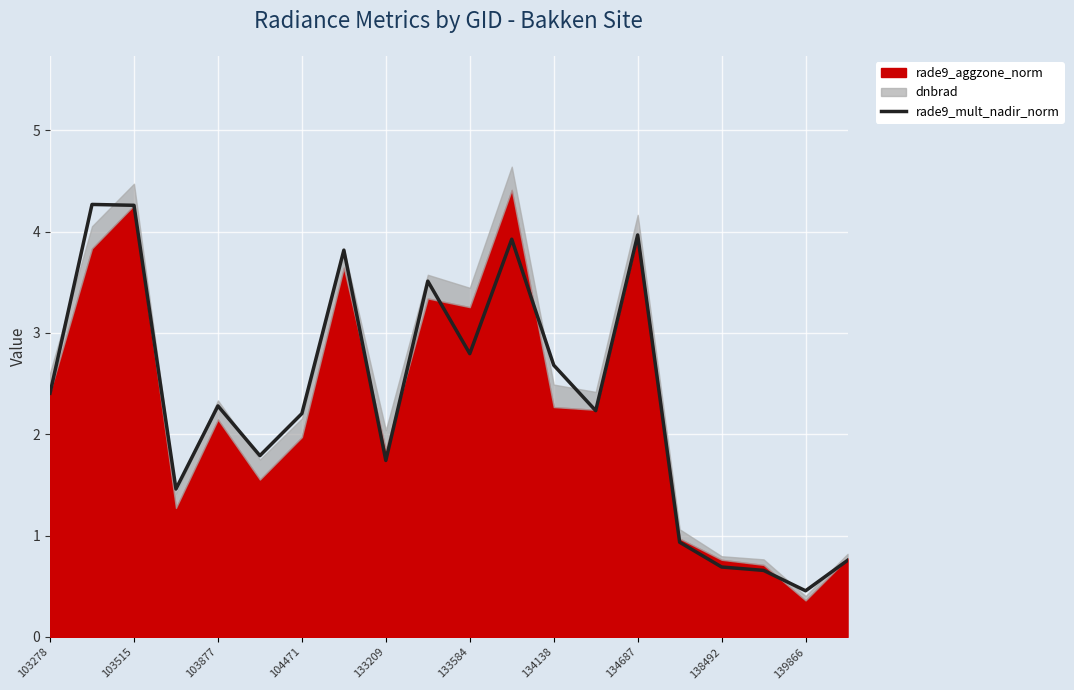

Which category has the lowest value in the rade9_mult_nadir_norm series?

139866